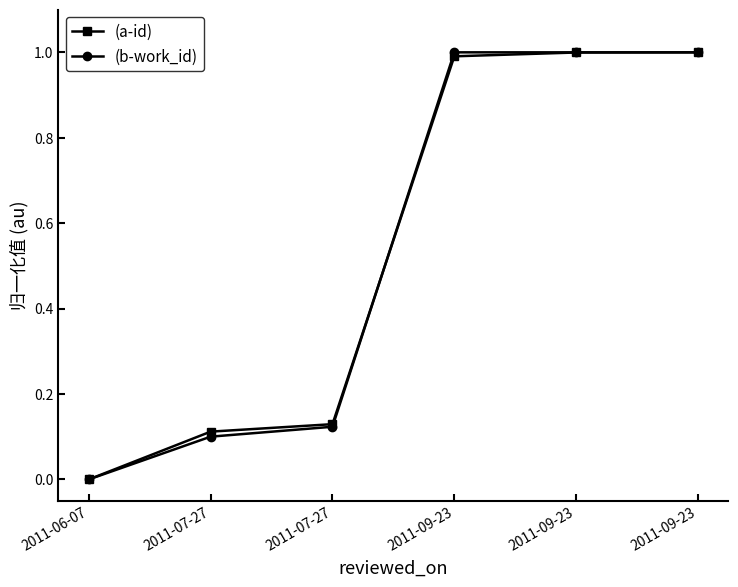

What is the label of the 3rd point from the right?

2011-09-23